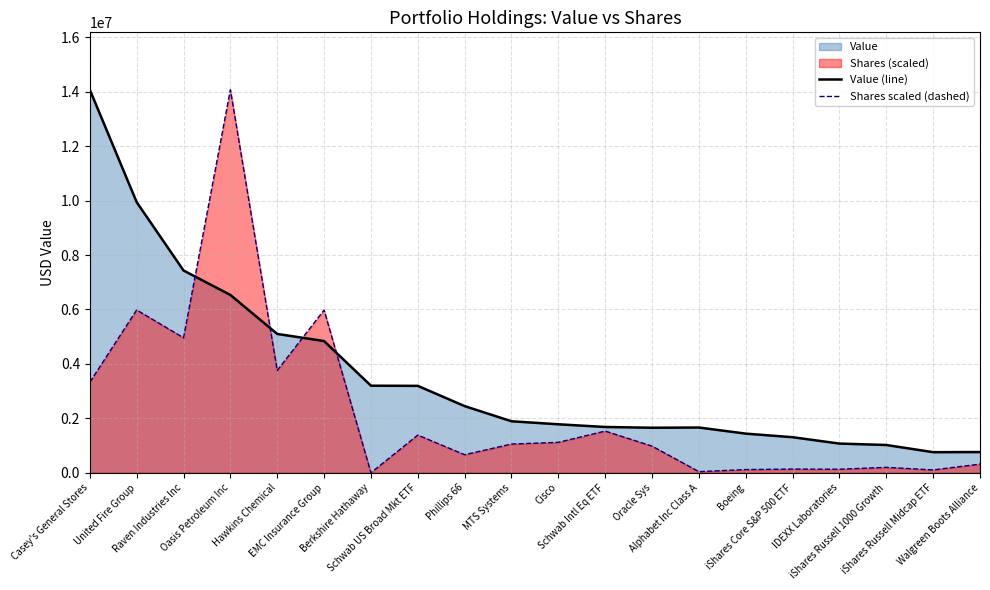

What position from the left is Oasis Petroleum Inc?

4